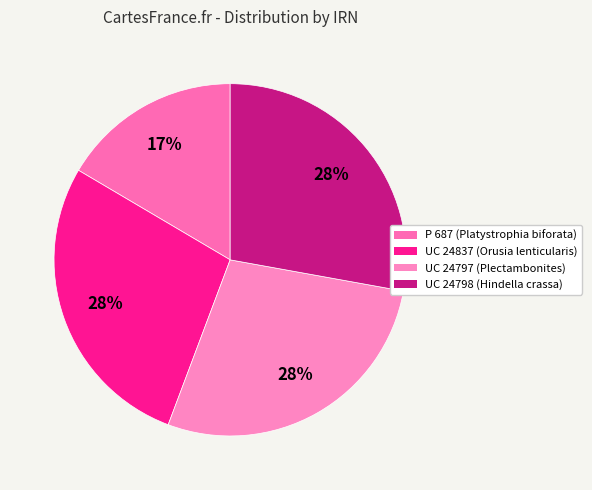

What is the ratio of the value at P 687 (Platystrophia biforata) to the value at UC 24798 (Hindella crassa)?

0.6